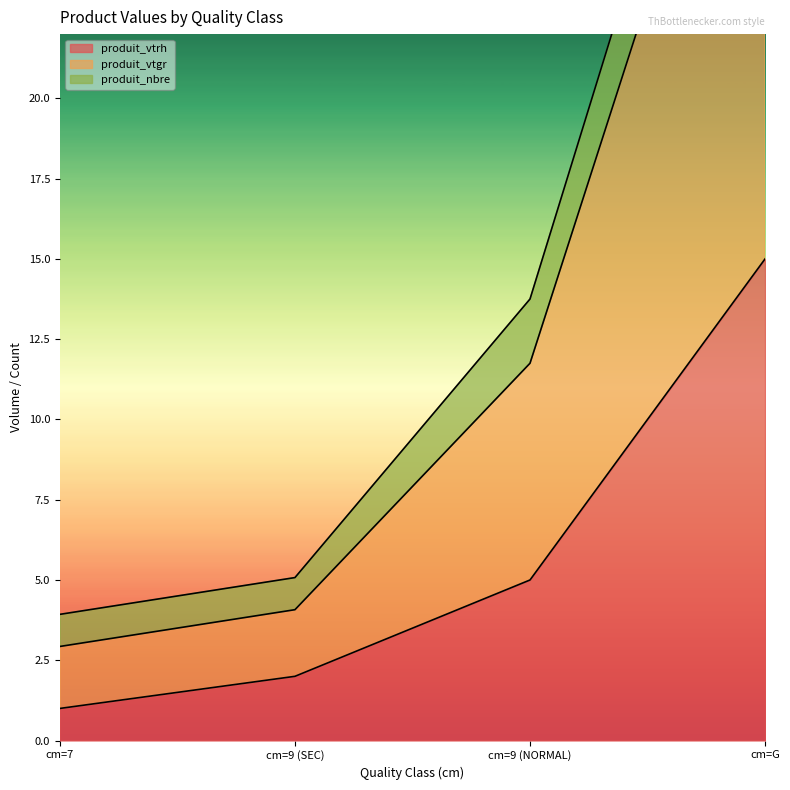

Where is produit_vtgr nearest to the value 20?

cm=9 (NORMAL)